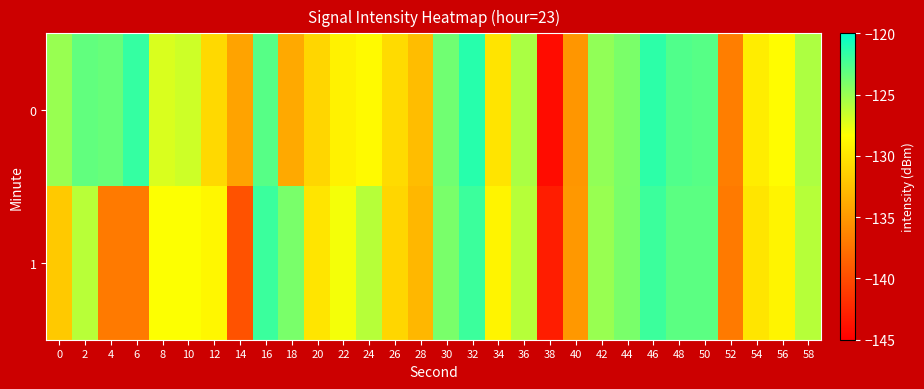

Between 16 and 44, which series saw the biggest shift?

1